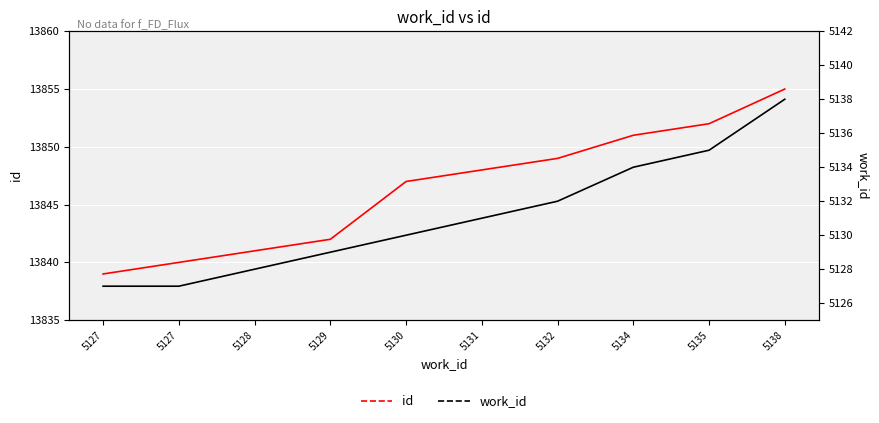

Reading right to left, transcribe all the data shown in this chart.

id: 5138=13855	5135=13852	5134=13851	5132=13849	5131=13848	5130=13847	5129=13842	5128=13841	5127=13840	5127=13839
work_id: 5138=5138	5135=5135	5134=5134	5132=5132	5131=5131	5130=5130	5129=5129	5128=5128	5127=5127	5127=5127